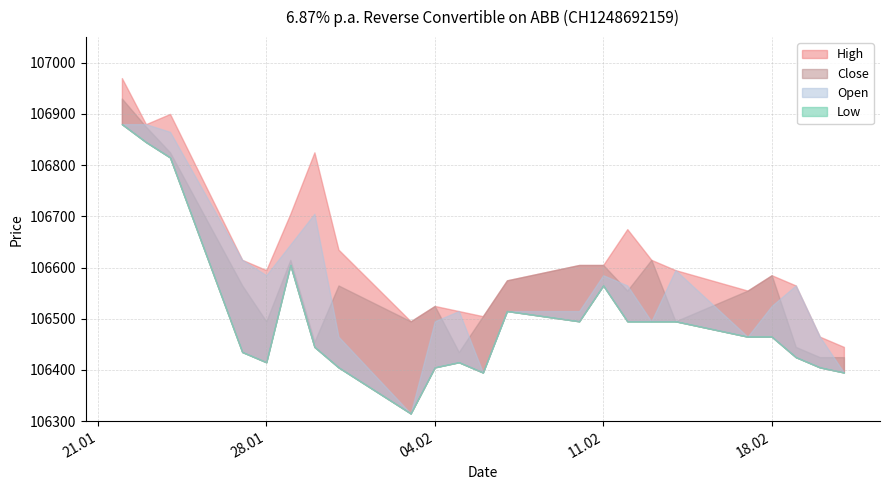

True or false: Open has a value of 106495 at 13.02.2025.

True